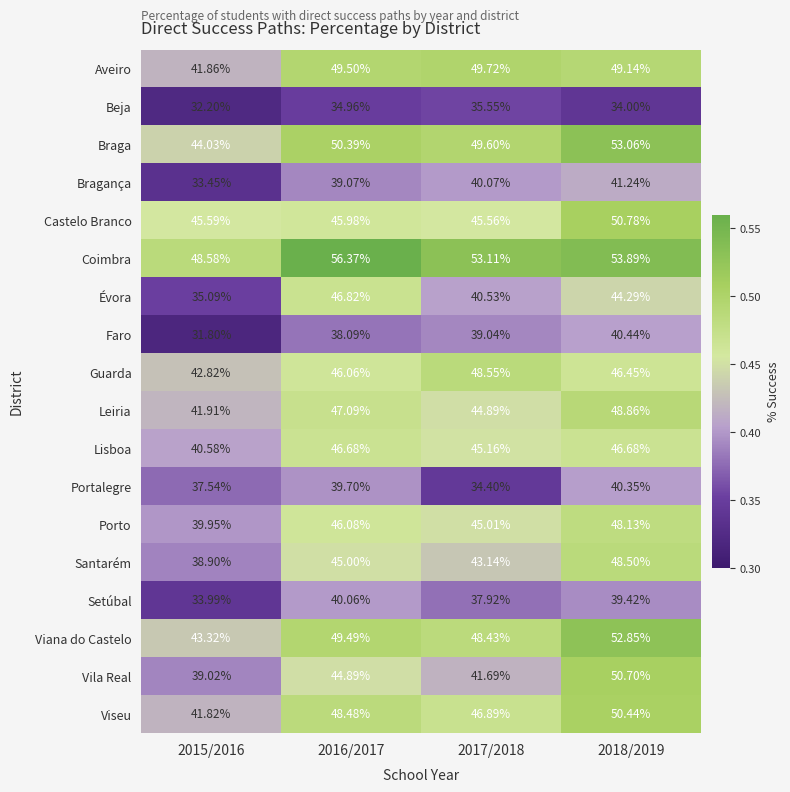

At 2015/2016, list the series in order from smallest to largest.

Faro, Beja, Bragança, Setúbal, Évora, Portalegre, Santarém, Vila Real, Porto, Lisboa, Viseu, Aveiro, Leiria, Guarda, Viana do Castelo, Braga, Castelo Branco, Coimbra